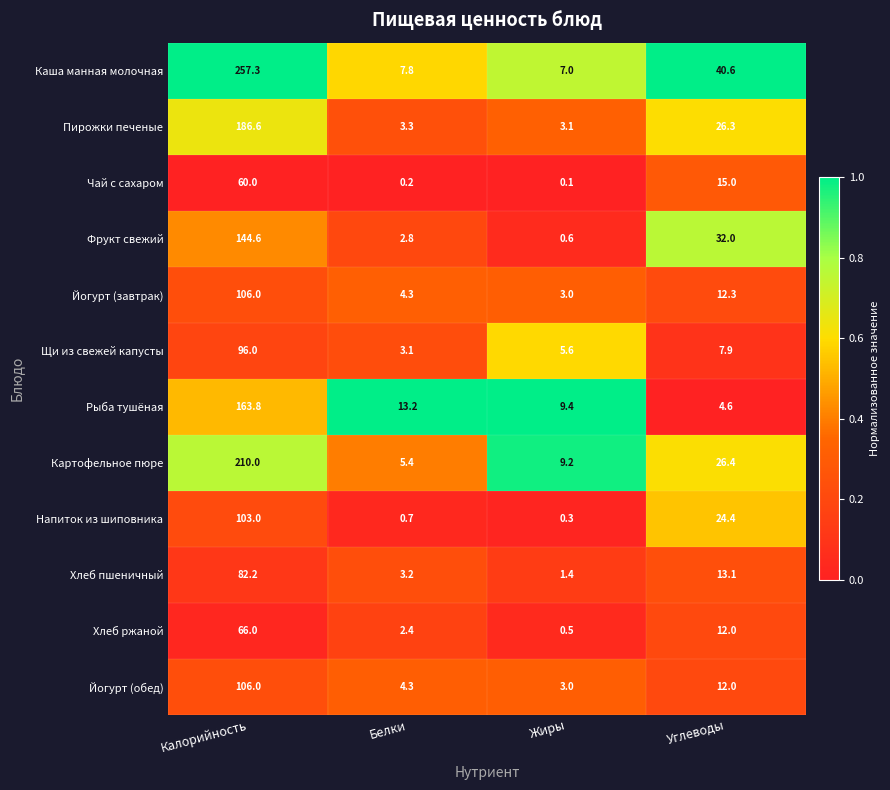

What is the total value across all series at Жиры?

43.2